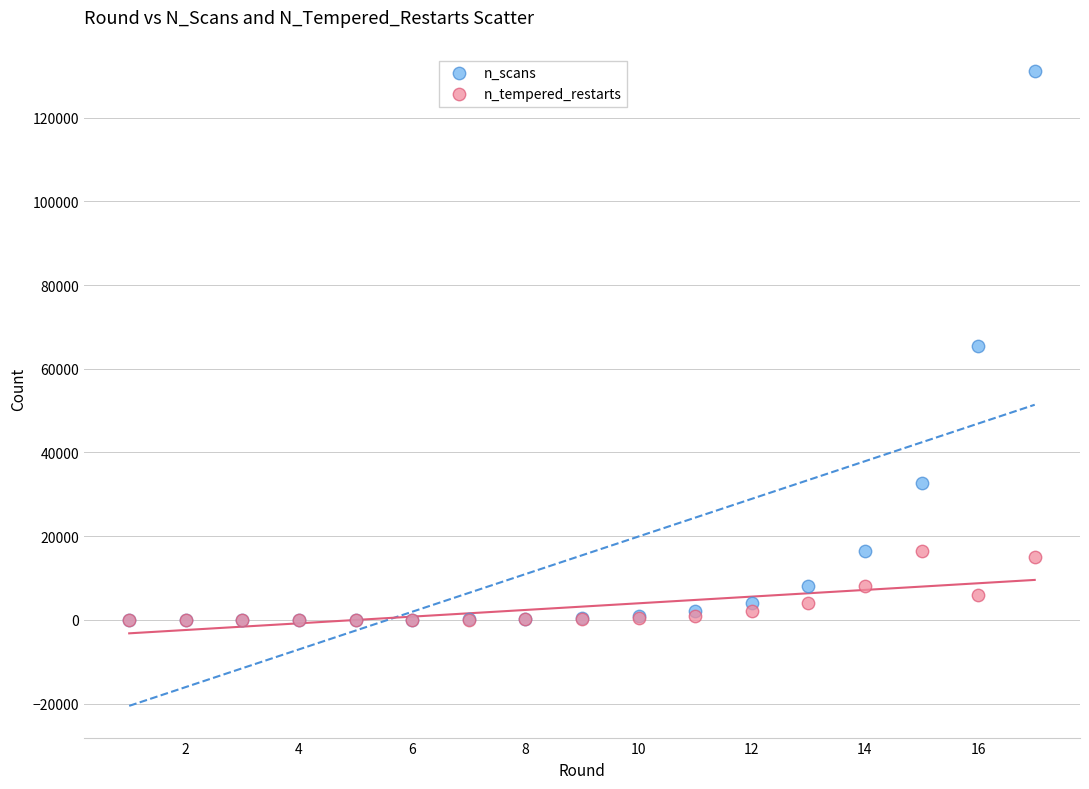

Which series contains the highest Y value?

n_scans